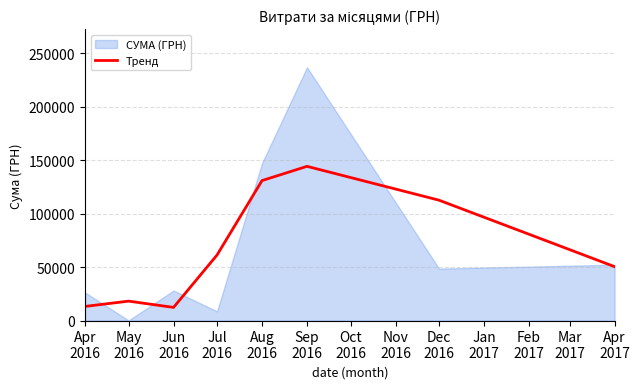

What is the highest value of the Тренд series?

144301.3